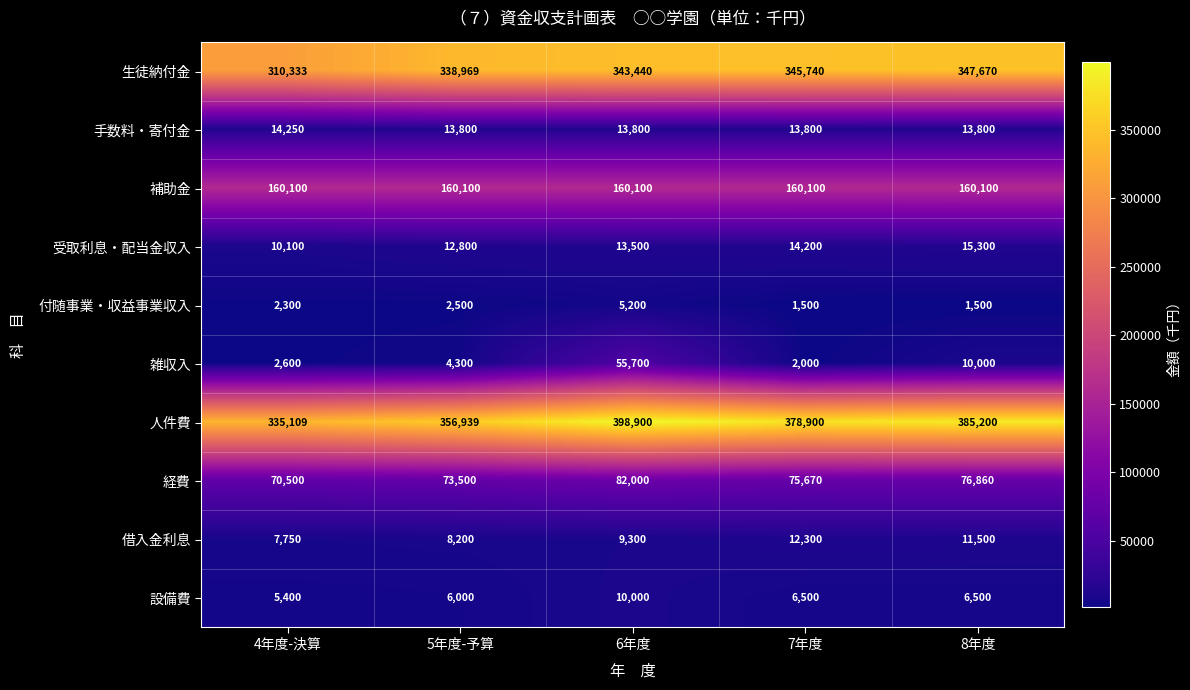

What is the sum of all 受取利息・配当金収入 values?

65900